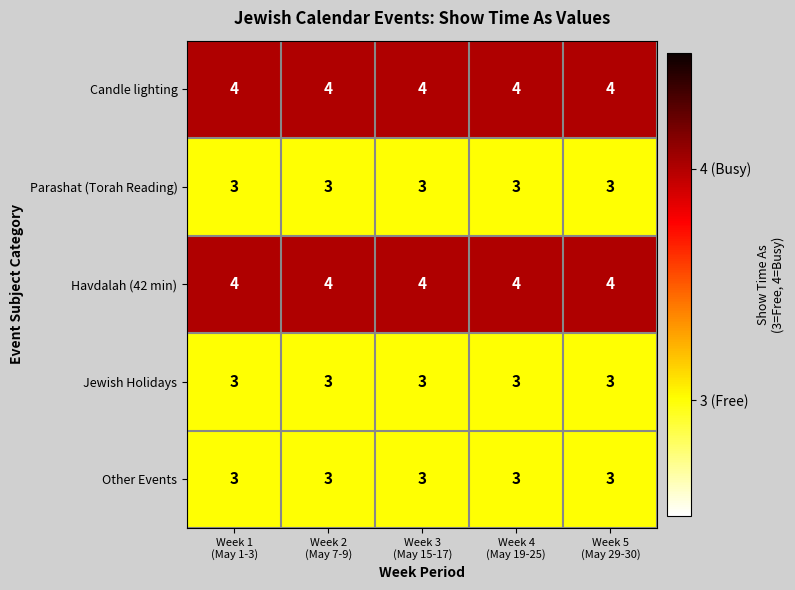

At how many categories does at least one series exceed 3?

5